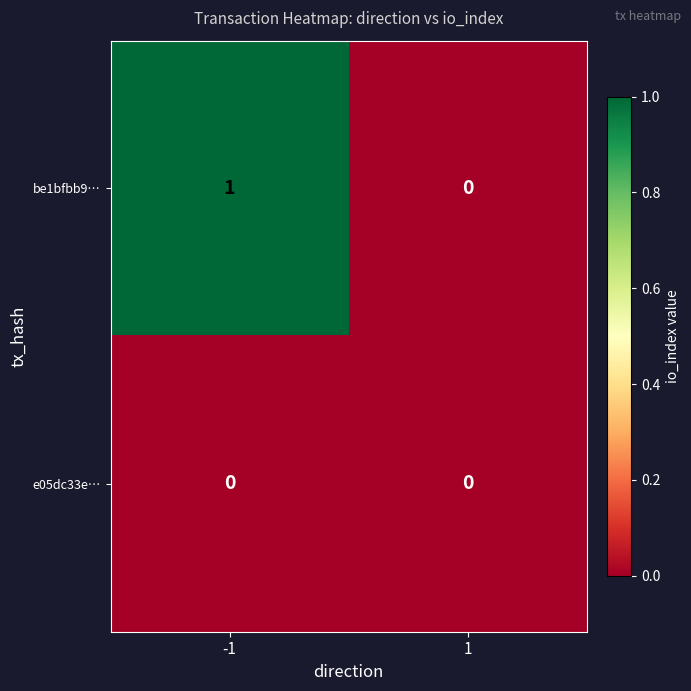

Count the number of categories in the chart.

2